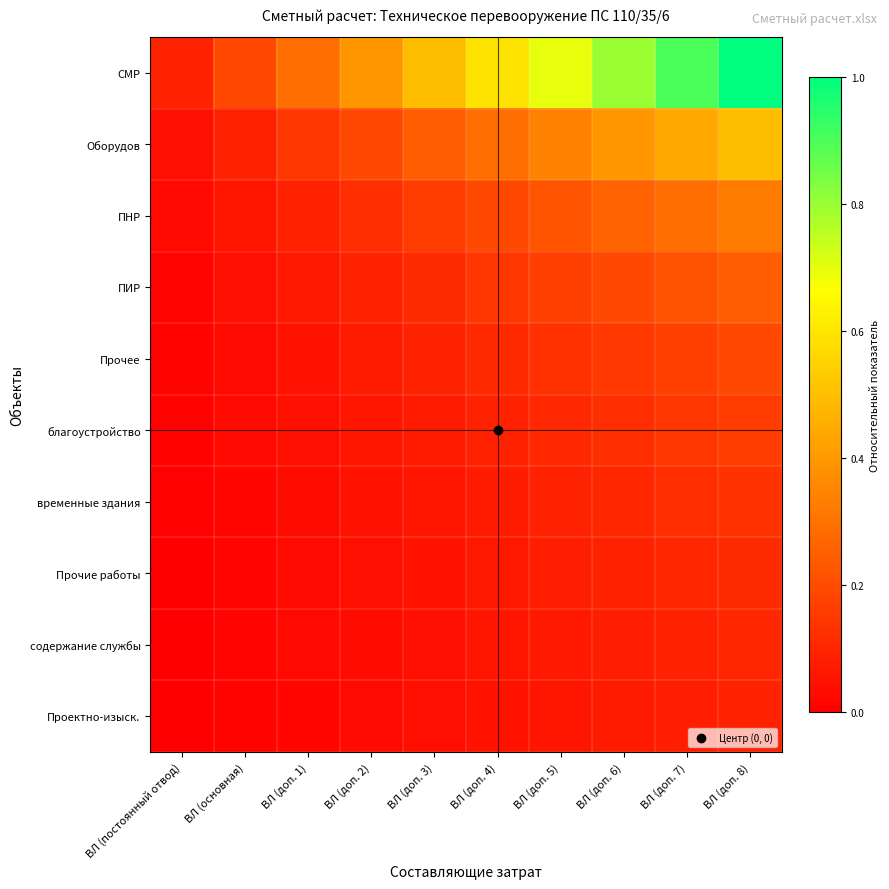

Reading right to left, transcribe all the data shown in this chart.

СМР: ВЛ (доп. 8)=1.0	ВЛ (доп. 7)=0.9	ВЛ (доп. 6)=0.8	ВЛ (доп. 5)=0.7	ВЛ (доп. 4)=0.6	ВЛ (доп. 3)=0.5	ВЛ (доп. 2)=0.4	ВЛ (доп. 1)=0.3	ВЛ (основная)=0.2	ВЛ (постоянный отвод)=0.1
Оборудов: ВЛ (доп. 8)=0.5	ВЛ (доп. 7)=0.4	ВЛ (доп. 6)=0.4	ВЛ (доп. 5)=0.3	ВЛ (доп. 4)=0.3	ВЛ (доп. 3)=0.2	ВЛ (доп. 2)=0.2	ВЛ (доп. 1)=0.1	ВЛ (основная)=0.1	ВЛ (постоянный отвод)=0.0
ПНР: ВЛ (доп. 8)=0.3	ВЛ (доп. 7)=0.3	ВЛ (доп. 6)=0.3	ВЛ (доп. 5)=0.2	ВЛ (доп. 4)=0.2	ВЛ (доп. 3)=0.2	ВЛ (доп. 2)=0.1	ВЛ (доп. 1)=0.1	ВЛ (основная)=0.1	ВЛ (постоянный отвод)=0.0
ПИР: ВЛ (доп. 8)=0.2	ВЛ (доп. 7)=0.2	ВЛ (доп. 6)=0.2	ВЛ (доп. 5)=0.2	ВЛ (доп. 4)=0.1	ВЛ (доп. 3)=0.1	ВЛ (доп. 2)=0.1	ВЛ (доп. 1)=0.1	ВЛ (основная)=0.0	ВЛ (постоянный отвод)=0.0
Прочее: ВЛ (доп. 8)=0.2	ВЛ (доп. 7)=0.2	ВЛ (доп. 6)=0.2	ВЛ (доп. 5)=0.1	ВЛ (доп. 4)=0.1	ВЛ (доп. 3)=0.1	ВЛ (доп. 2)=0.1	ВЛ (доп. 1)=0.1	ВЛ (основная)=0.0	ВЛ (постоянный отвод)=0.0
благоустройство: ВЛ (доп. 8)=0.2	ВЛ (доп. 7)=0.1	ВЛ (доп. 6)=0.1	ВЛ (доп. 5)=0.1	ВЛ (доп. 4)=0.1	ВЛ (доп. 3)=0.1	ВЛ (доп. 2)=0.1	ВЛ (доп. 1)=0.0	ВЛ (основная)=0.0	ВЛ (постоянный отвод)=0.0
временные здания: ВЛ (доп. 8)=0.1	ВЛ (доп. 7)=0.1	ВЛ (доп. 6)=0.1	ВЛ (доп. 5)=0.1	ВЛ (доп. 4)=0.1	ВЛ (доп. 3)=0.1	ВЛ (доп. 2)=0.0	ВЛ (доп. 1)=0.0	ВЛ (основная)=0.0	ВЛ (постоянный отвод)=0.0
Прочие работы: ВЛ (доп. 8)=0.1	ВЛ (доп. 7)=0.1	ВЛ (доп. 6)=0.1	ВЛ (доп. 5)=0.1	ВЛ (доп. 4)=0.1	ВЛ (доп. 3)=0.1	ВЛ (доп. 2)=0.0	ВЛ (доп. 1)=0.0	ВЛ (основная)=0.0	ВЛ (постоянный отвод)=0.0
содержание службы: ВЛ (доп. 8)=0.1	ВЛ (доп. 7)=0.1	ВЛ (доп. 6)=0.1	ВЛ (доп. 5)=0.1	ВЛ (доп. 4)=0.1	ВЛ (доп. 3)=0.0	ВЛ (доп. 2)=0.0	ВЛ (доп. 1)=0.0	ВЛ (основная)=0.0	ВЛ (постоянный отвод)=0.0
Проектно-изыск.: ВЛ (доп. 8)=0.1	ВЛ (доп. 7)=0.1	ВЛ (доп. 6)=0.1	ВЛ (доп. 5)=0.1	ВЛ (доп. 4)=0.1	ВЛ (доп. 3)=0.0	ВЛ (доп. 2)=0.0	ВЛ (доп. 1)=0.0	ВЛ (основная)=0.0	ВЛ (постоянный отвод)=0.0